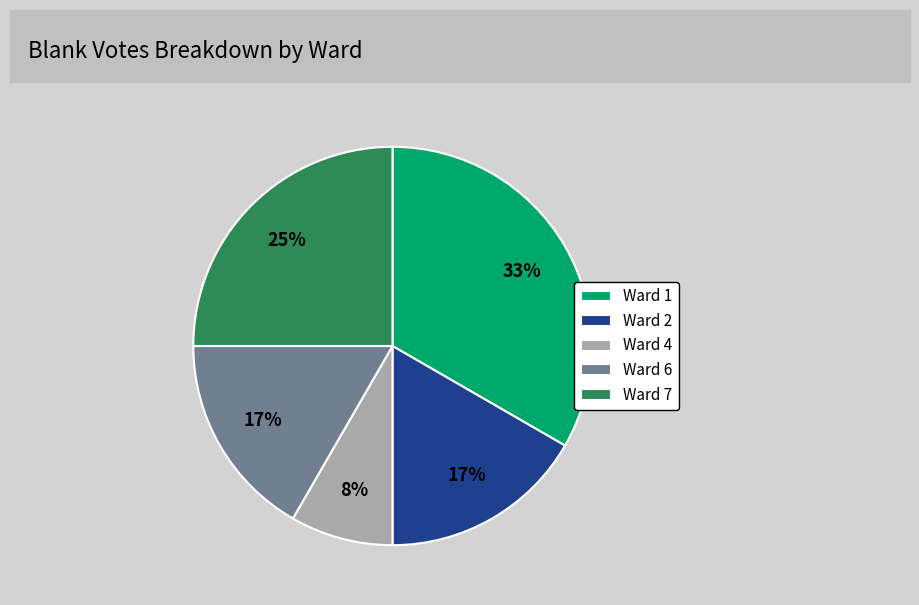

Approximately how many times larger is the value at Ward 4 compared to Ward 7?

0.3